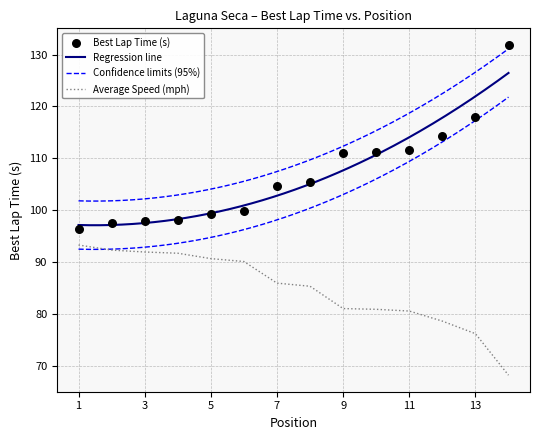

Is it true that Average Speed (mph) equals 31.0 at 13?

False